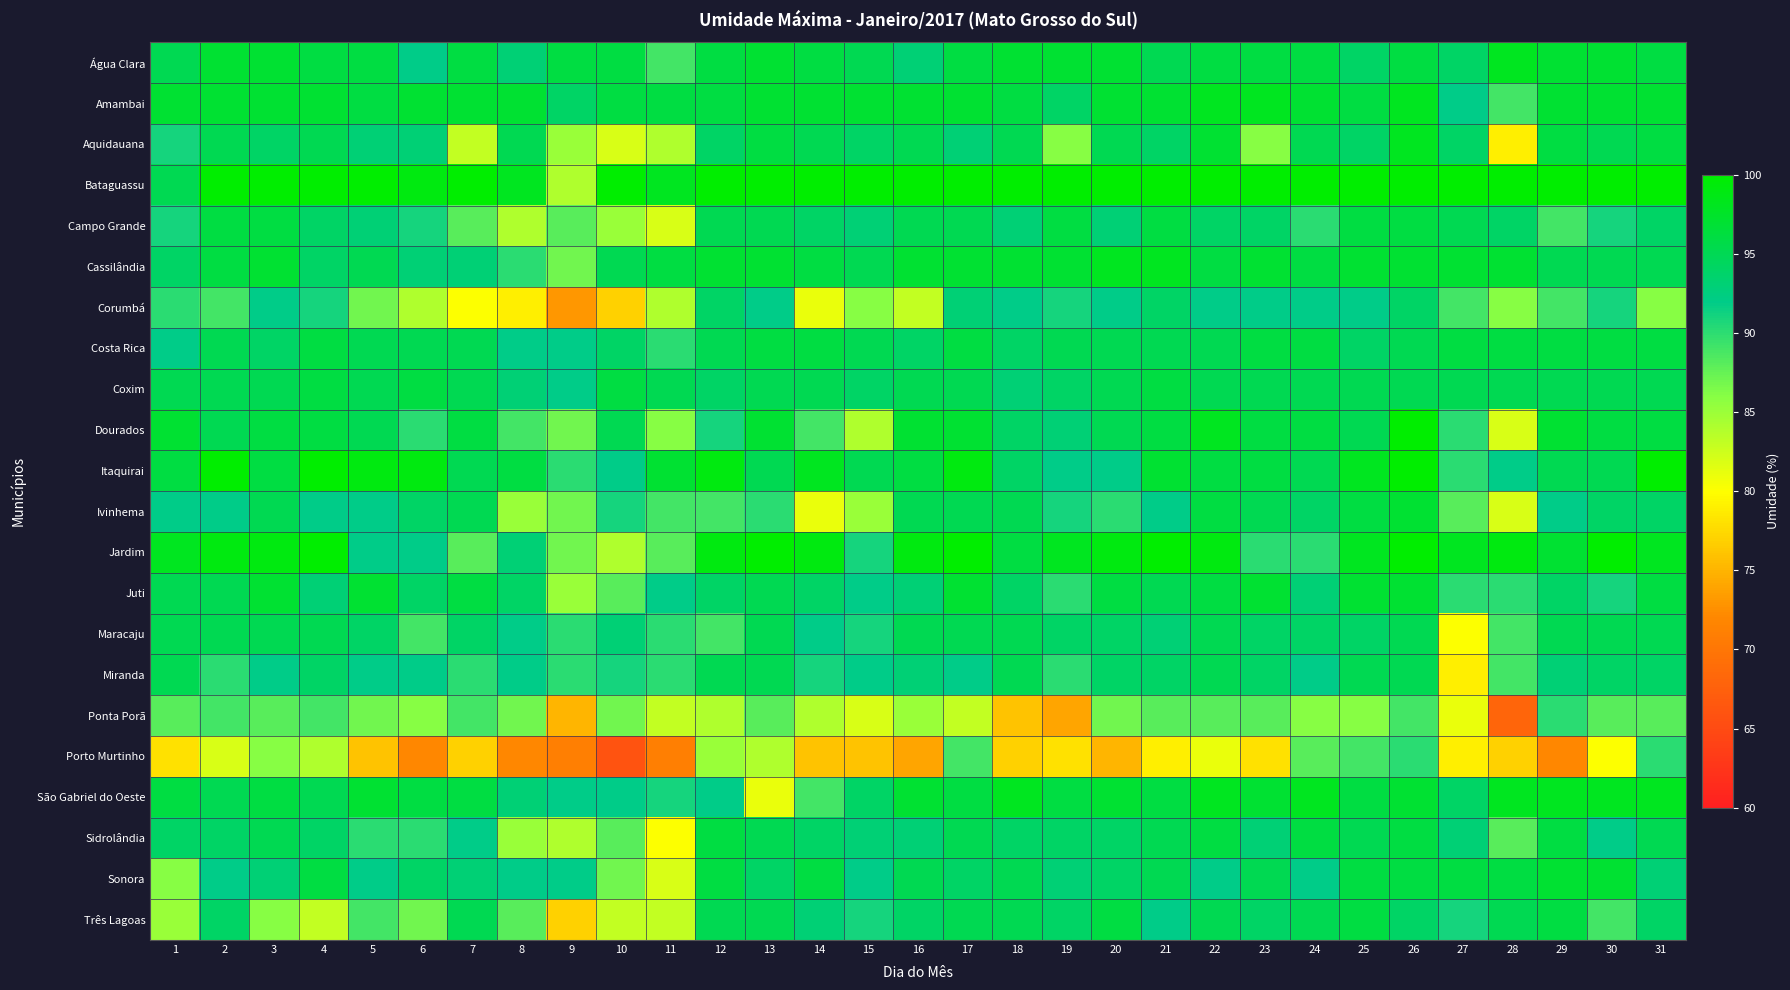

At 8, list the series in order from smallest to largest.

Porto Murtinho, Corumbá, Campo Grande, Ivinhema, Sidrolândia, Ponta Porã, Três Lagoas, Dourados, Cassilândia, Costa Rica, Maracaju, Miranda, Sonora, Água Clara, Coxim, Jardim, São Gabriel do Oeste, Juti, Aquidauana, Itaquirai, Amambai, Bataguassu